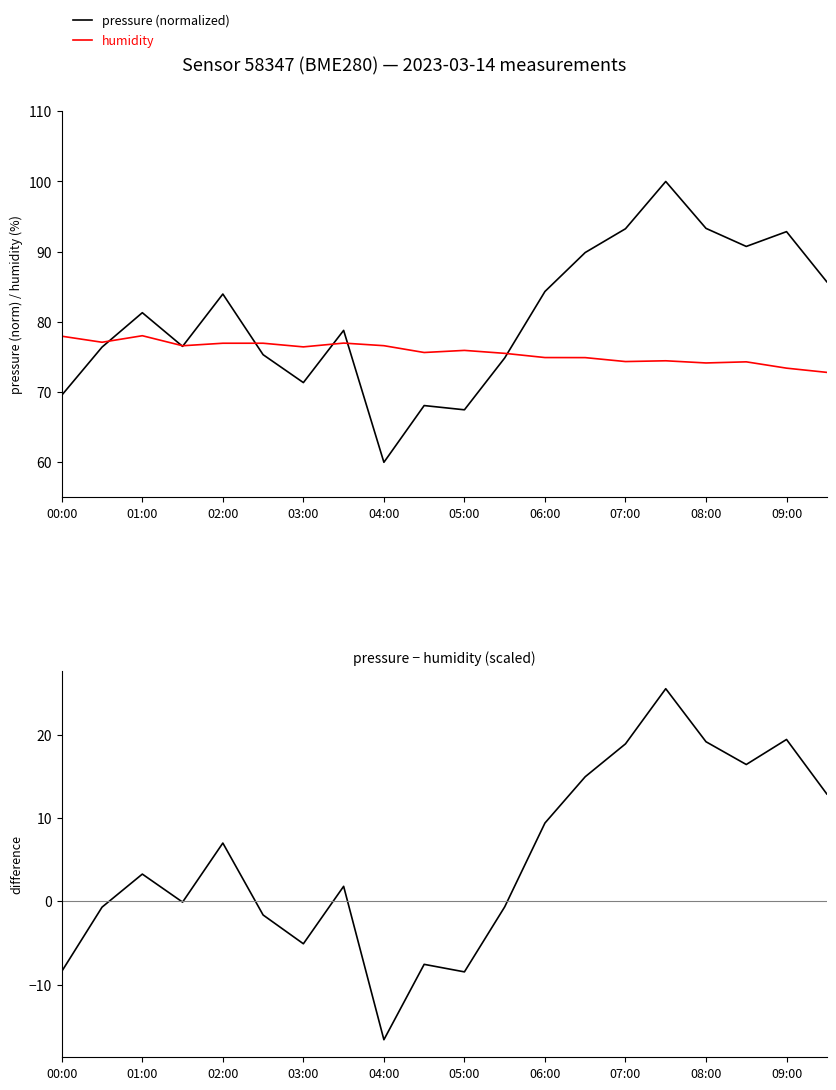

What is the minimum value for pressure (normalized)?

60.0